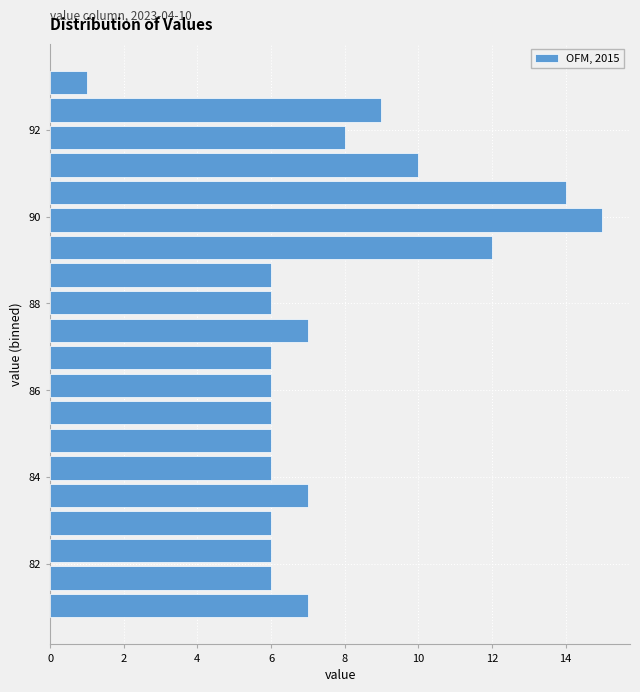

Around what value on the y-axis is the longest bar? Give the approximate position of its centre, as read against the axis.

90.0